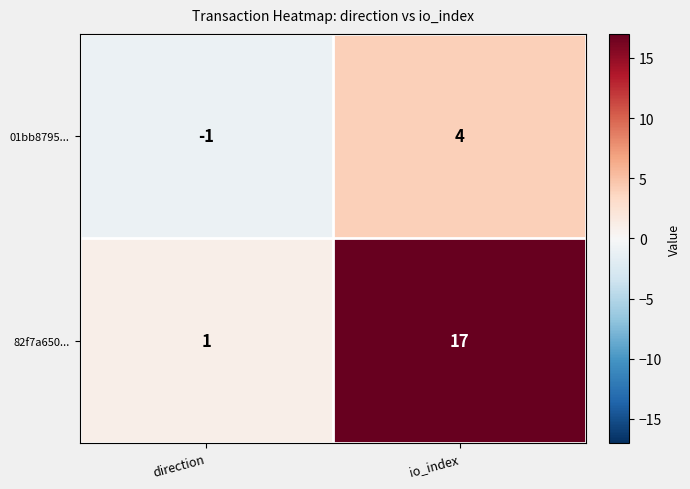

Which series has the largest total across all categories?

82f7a650...